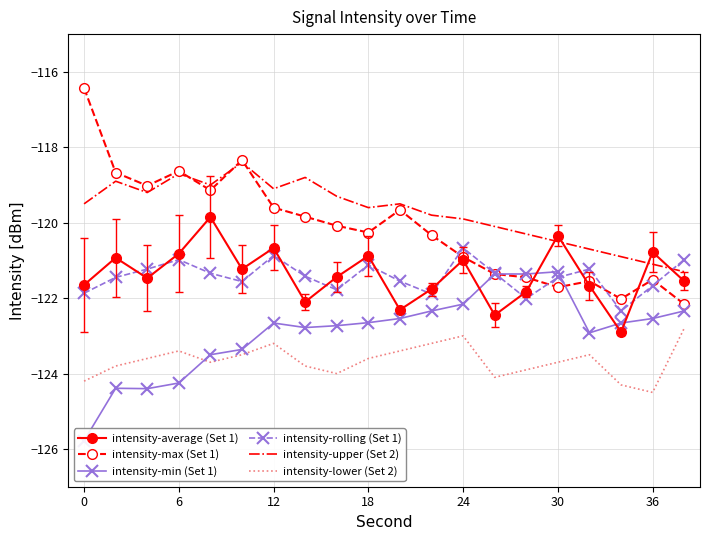

What is the difference between the intensity-average (Set 1) values at 24 and 36?

0.2